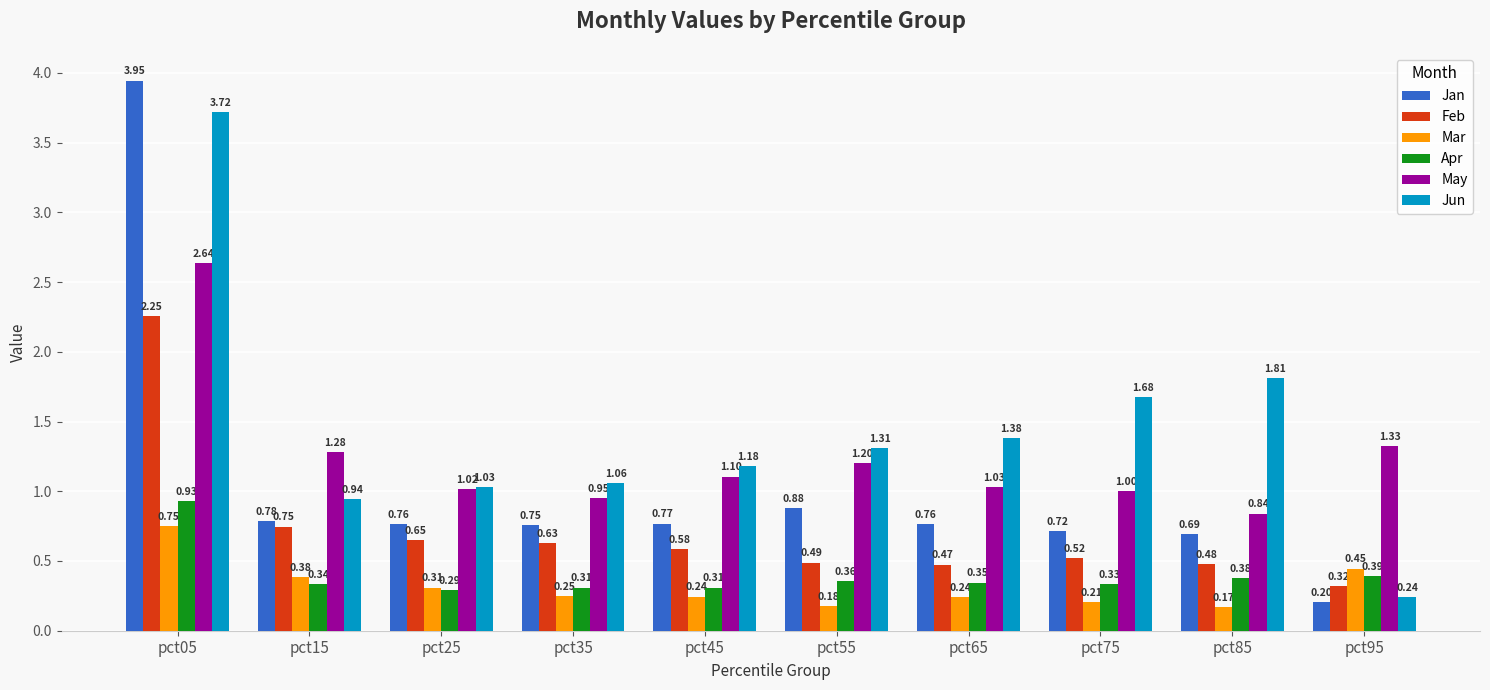

At which category does the chart reach its minimum across all series?

pct85